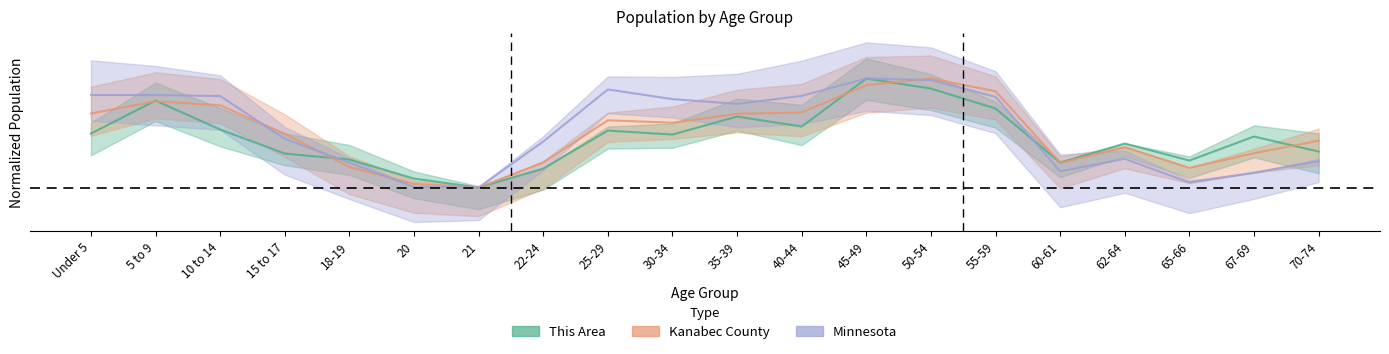

Between Under 5 and 45-49, which series saw the biggest shift?

This Area